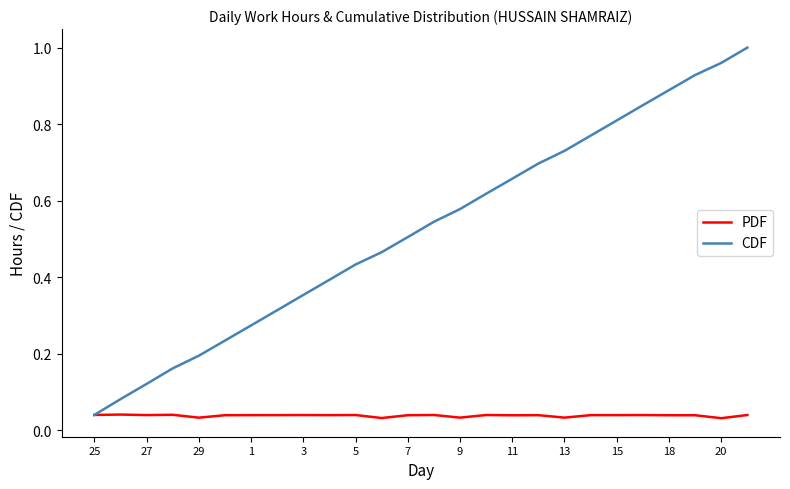

Rank the series by their maximum value, from lowest to highest.

PDF, CDF